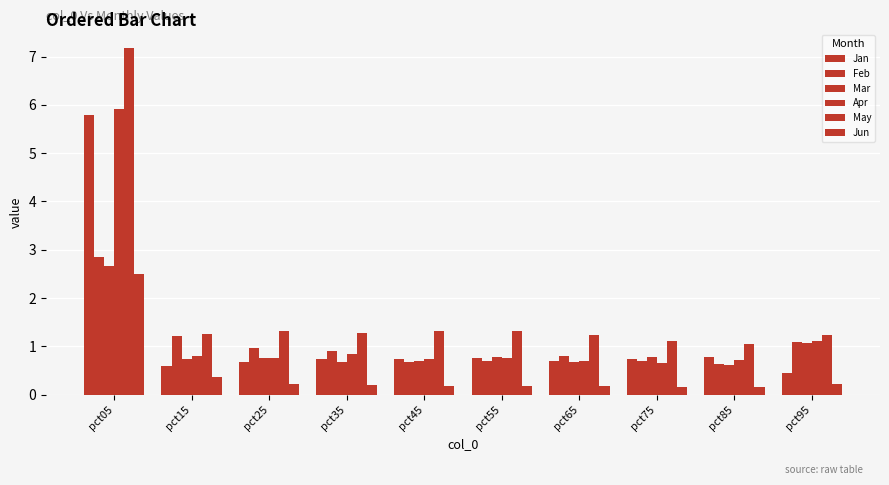

Are the bars grouped side by side (vs. stacked)?

Yes